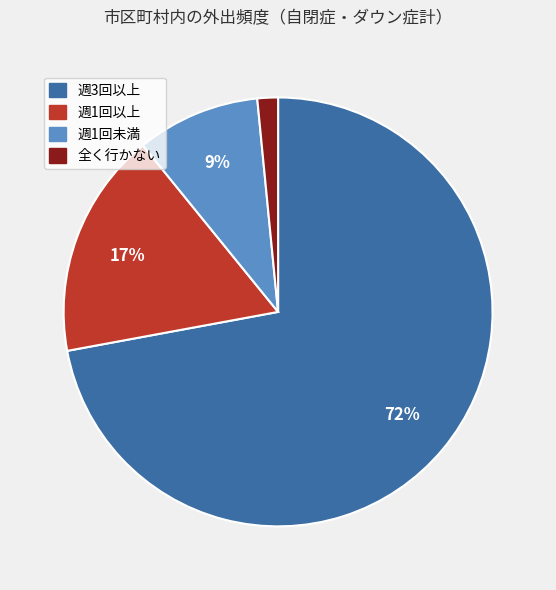

What is the ratio of the value at 全く行かない to the value at 週1回以上?

0.1